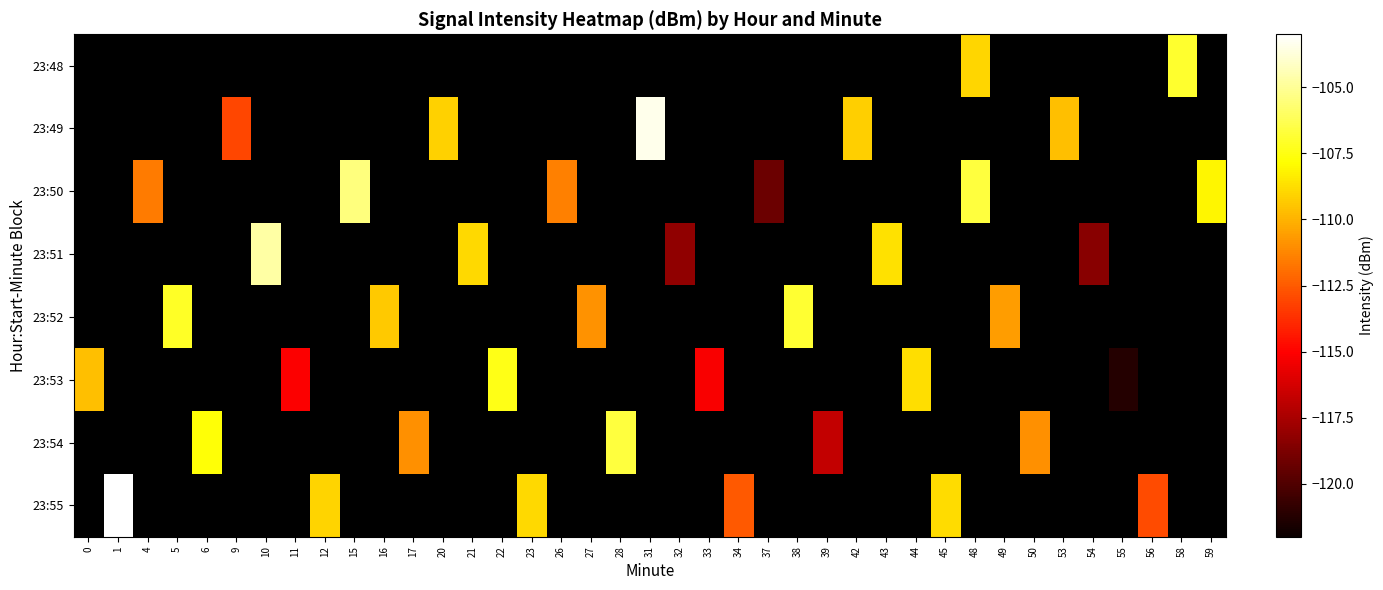

What is the greatest value displayed?

-103.0